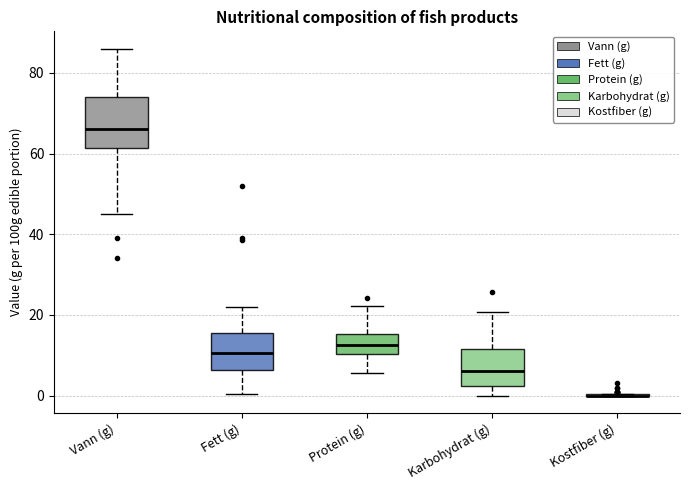

Reading left to right, read every box against the y-axis: the position of its median line, the range the box covers, and the ends of its whiskers. The values are not printed on the chart, so give them approximately, as read against the axis.

Vann (g): median 66, box 62 to 74, whiskers 46 to 86
Fett (g): median 10, box 6 to 16, whiskers 0 to 22
Protein (g): median 12, box 10 to 16, whiskers 6 to 22
Karbohydrat (g): median 6, box 2 to 12, whiskers 0 to 20
Kostfiber (g): box collapsed to a line at 0, whiskers 0 to 0